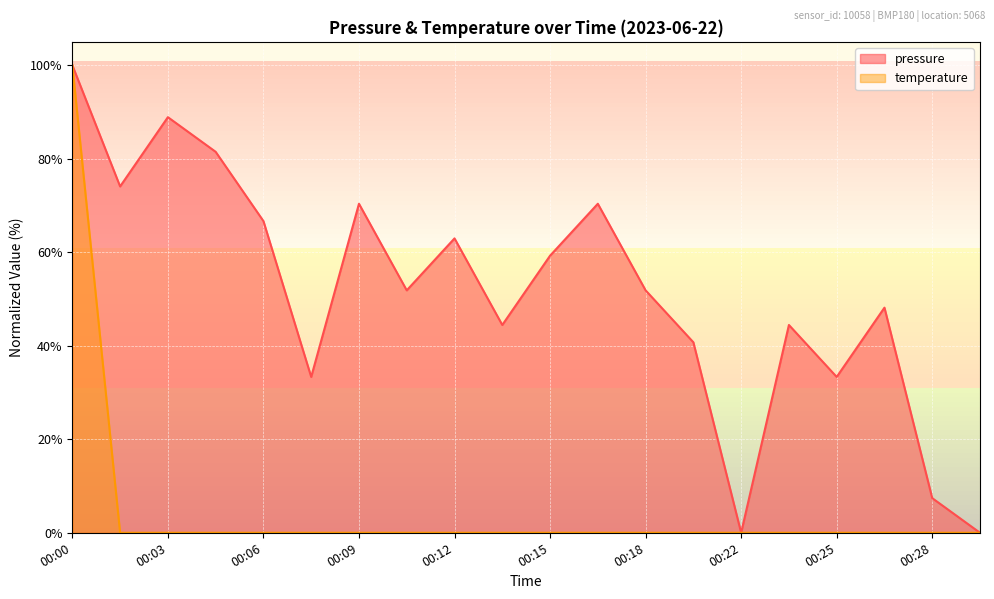

How many series are shown in this chart?

2